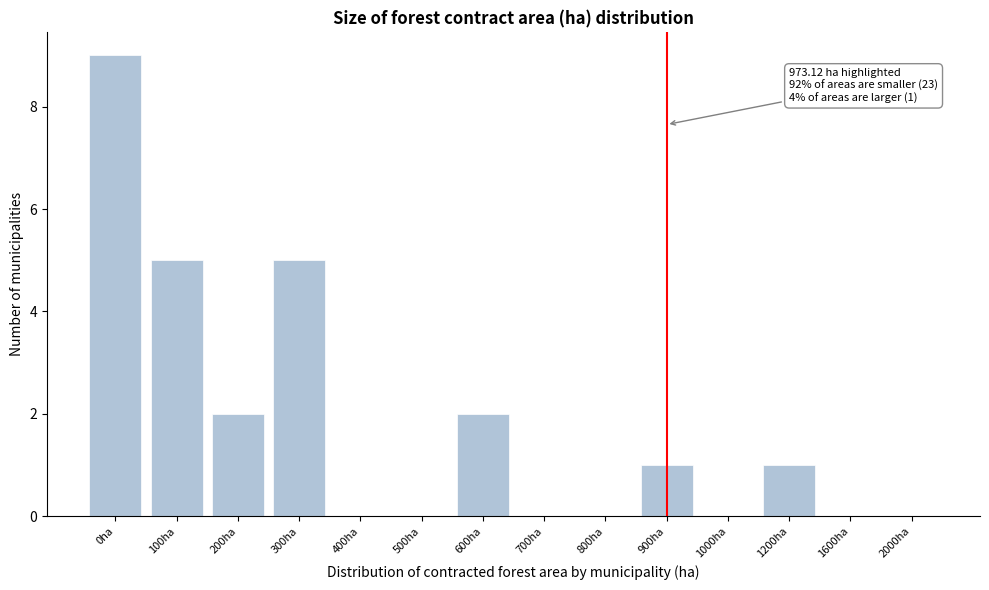

Reading right to left, list all the values displayed in this chart.

2000ha=0	1600ha=0	1200ha=1	1000ha=0	900ha=1	800ha=0	700ha=0	600ha=2	500ha=0	400ha=0	300ha=5	200ha=2	100ha=5	0ha=9